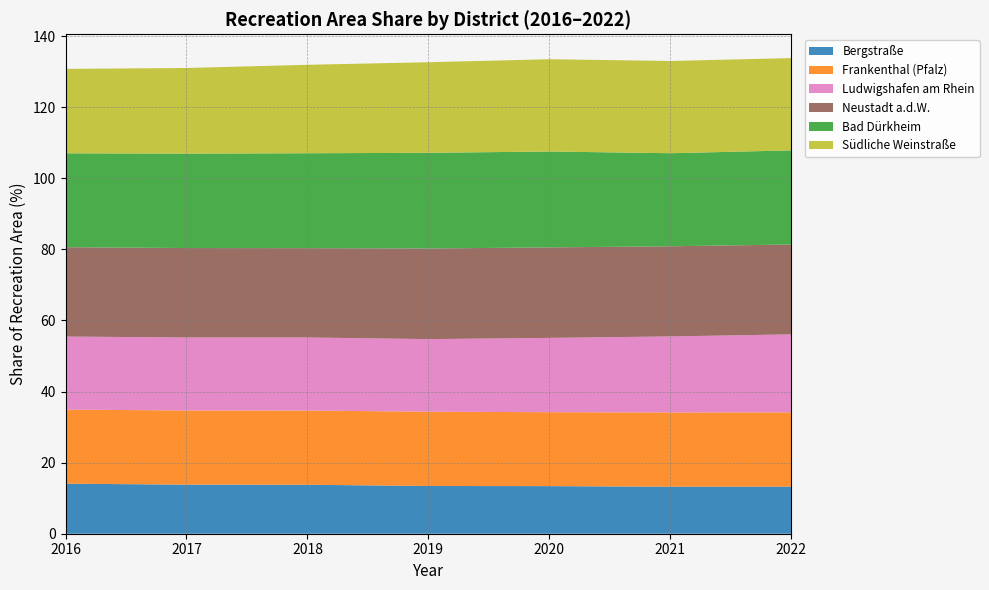

Reading right to left, list all the values displayed in this chart.

Bergstraße: 13.2	13.2	13.4	13.4	13.8	13.8	14.1
Frankenthal (Pfalz): 20.9	20.9	20.8	20.9	20.9	20.9	20.8
Ludwigshafen am Rhein: 21.9	21.4	20.9	20.4	20.5	20.5	20.6
Neustadt a.d.W.: 25.3	25.4	25.5	25.5	25.1	25.2	25.1
Bad Dürkheim: 26.5	26.2	27.0	26.9	26.7	26.6	26.4
Südliche Weinstraße: 26.0	25.9	26.0	25.5	24.9	24.1	23.7